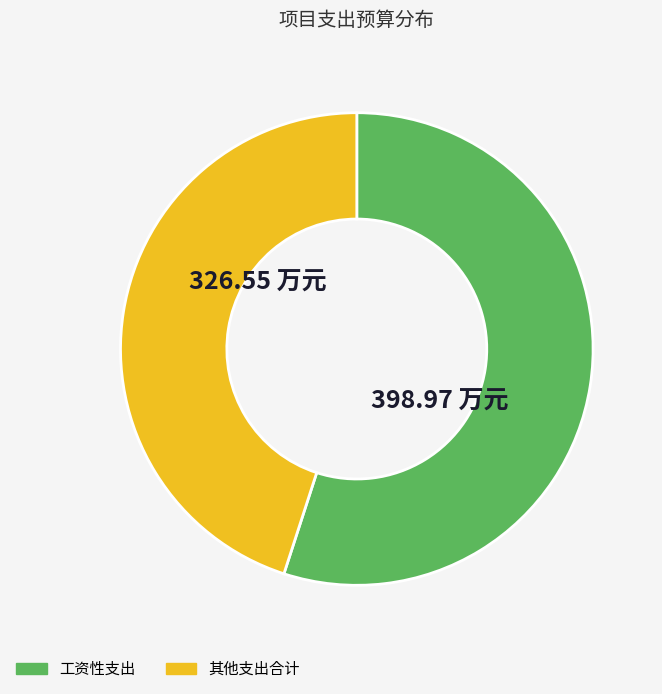

Which has a higher value, 其他支出合计 or 工资性支出?

工资性支出